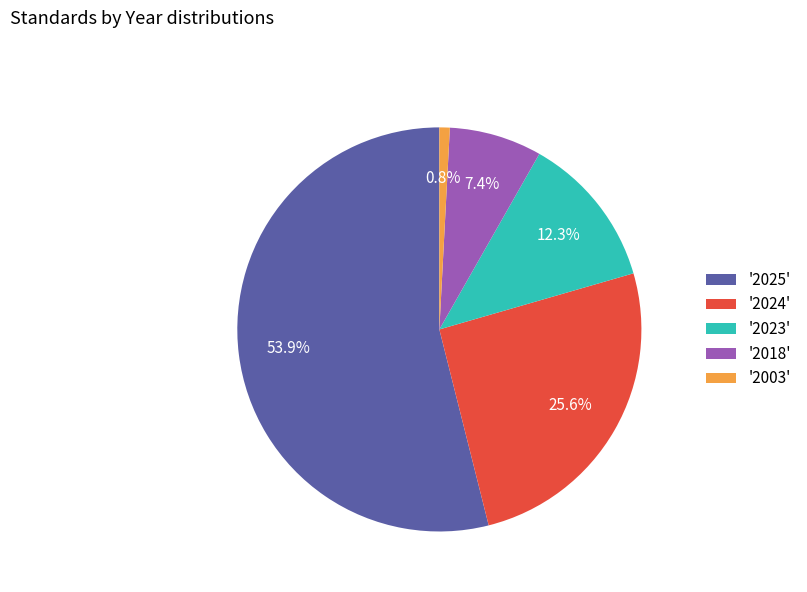

Rank the categories by value from lowest to highest.

'2003', '2018', '2023', '2024', '2025'